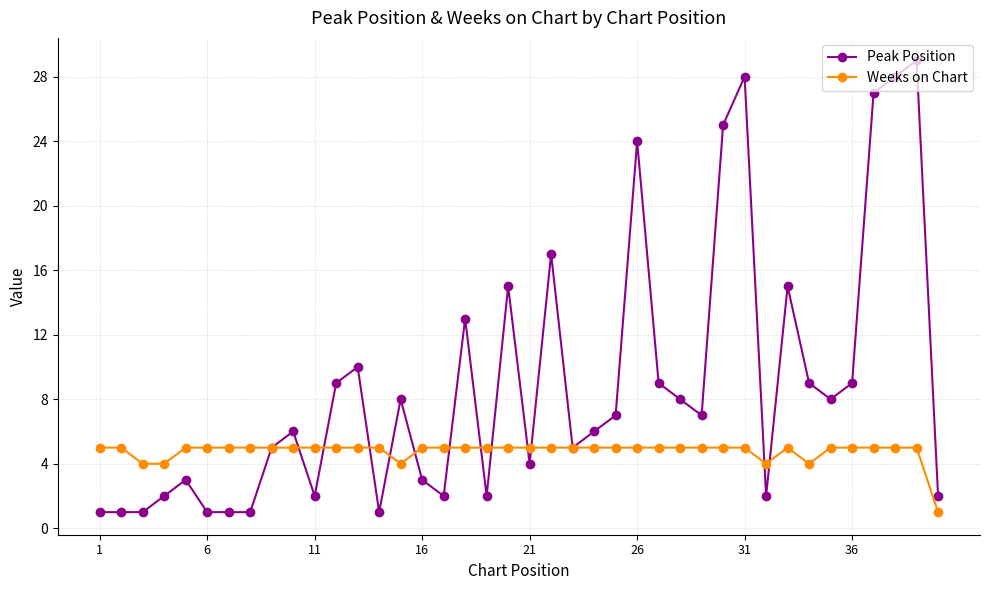

Which series has the largest total across all categories?

Peak Position